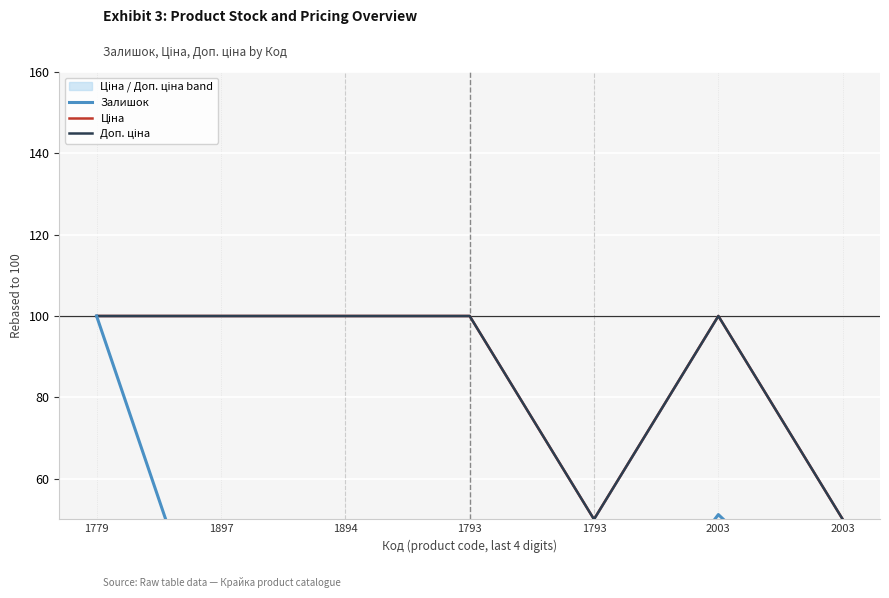

At which category does Залишок reach its first local peak?

1793